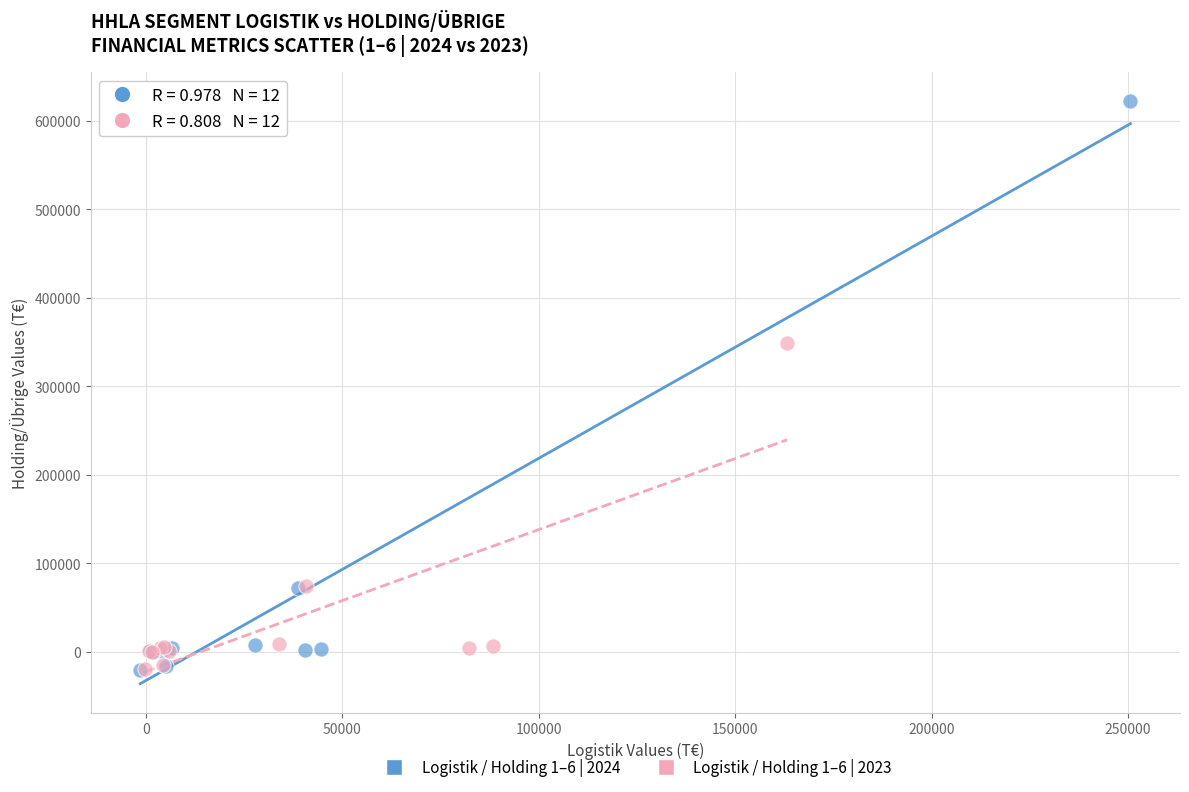

Which series has the widest spread of Y values?

Logistik / Holding 1–6 | 2024